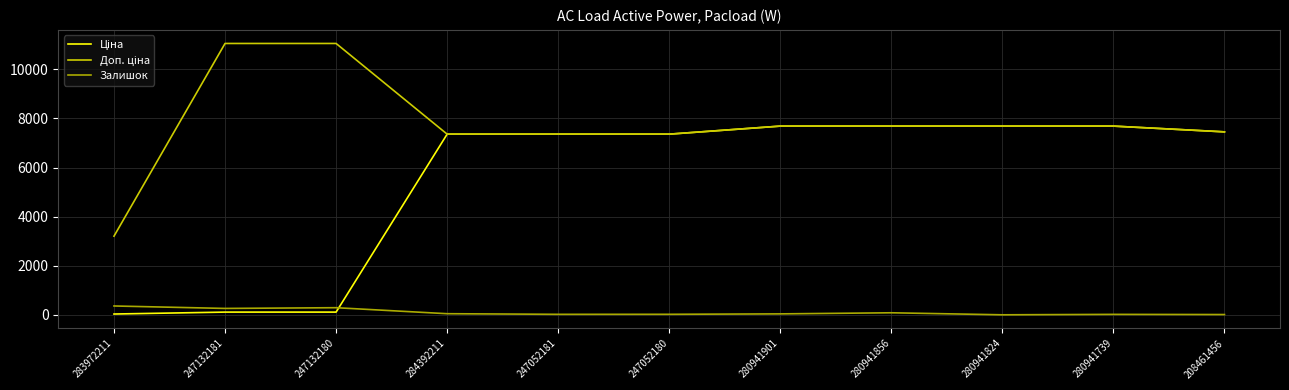

The Залишок series shows 38.0 at 280941901. True or false?

True